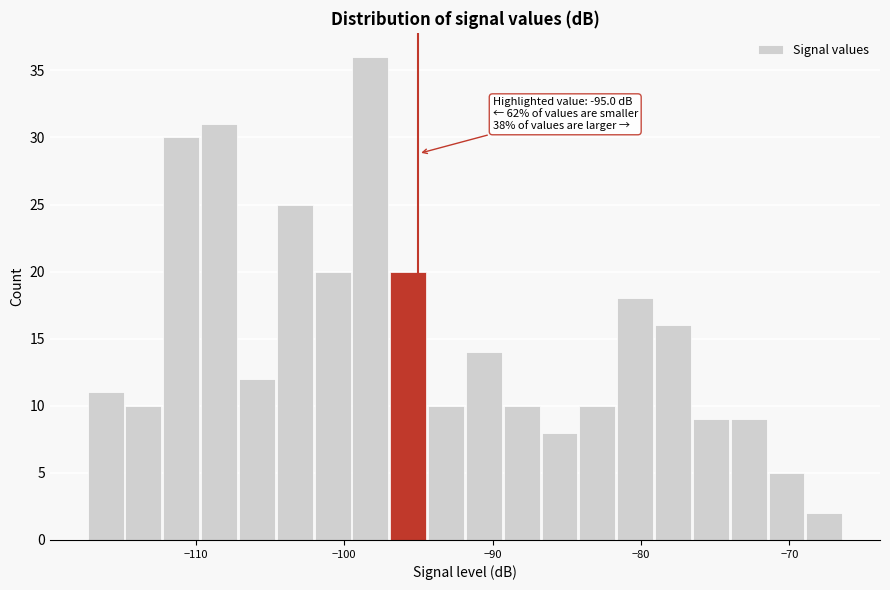

Around what value on the x-axis is the tallest bar? Give the approximate position of its centre, as read against the axis.

-98